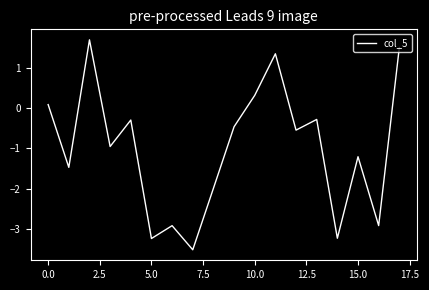

How many series are shown in this chart?

1